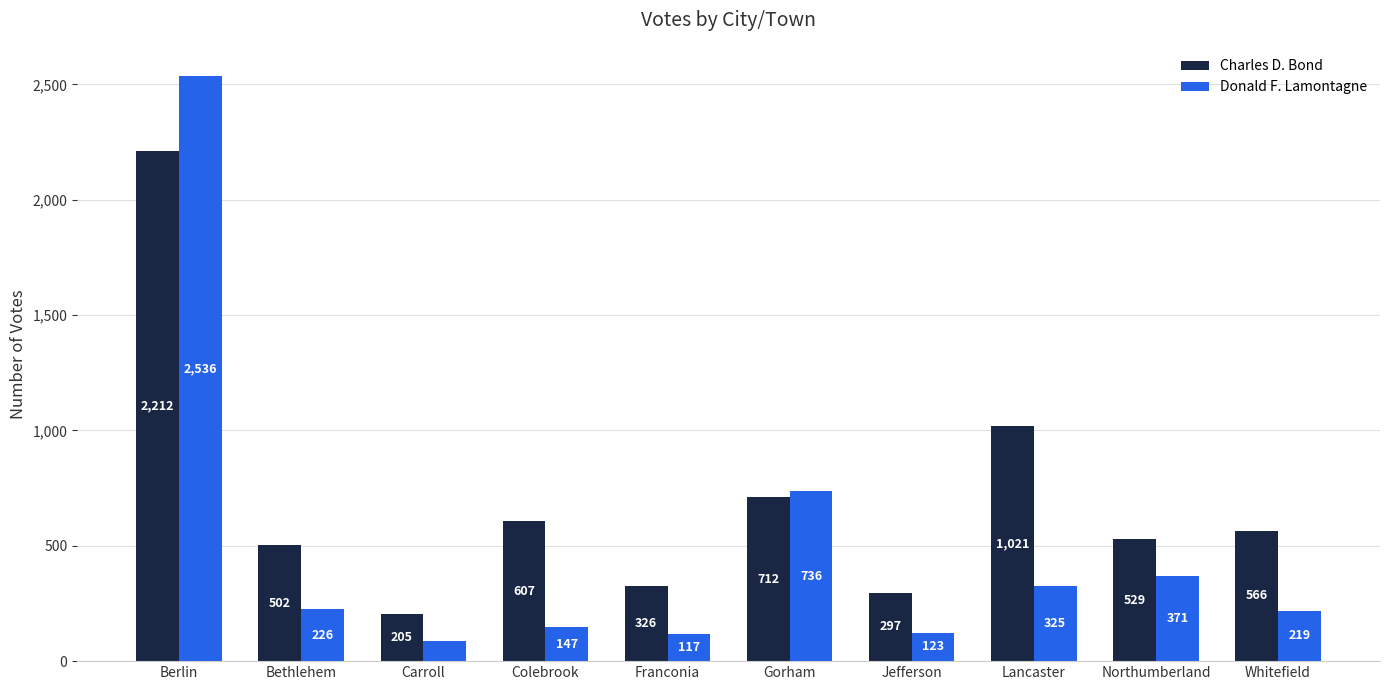

Reading left to right, transcribe all the data shown in this chart.

Charles D. Bond: Berlin=2212	Bethlehem=502	Carroll=205	Colebrook=607	Franconia=326	Gorham=712	Jefferson=297	Lancaster=1021	Northumberland=529	Whitefield=566
Donald F. Lamontagne: Berlin=2536	Bethlehem=226	Carroll=89	Colebrook=147	Franconia=117	Gorham=736	Jefferson=123	Lancaster=325	Northumberland=371	Whitefield=219